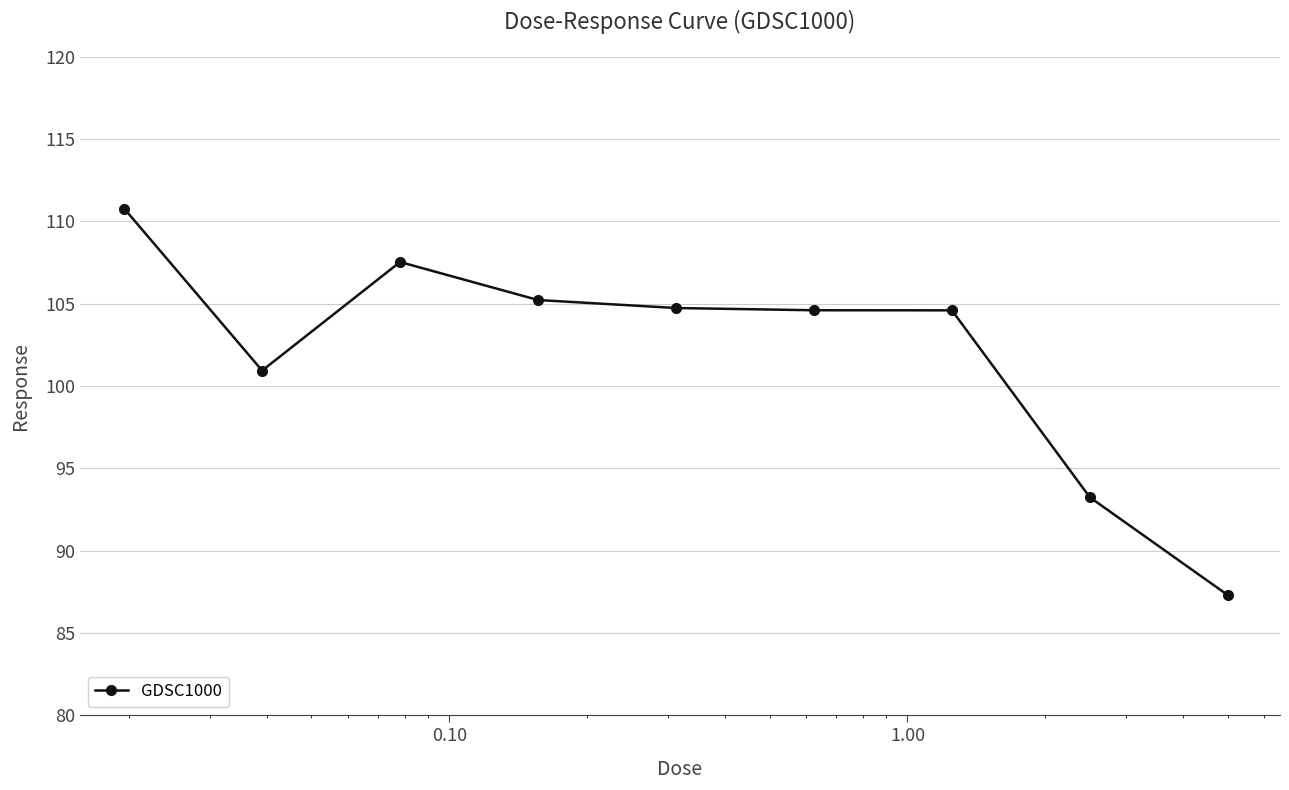

What is the difference between the second highest and second lowest values?

14.3